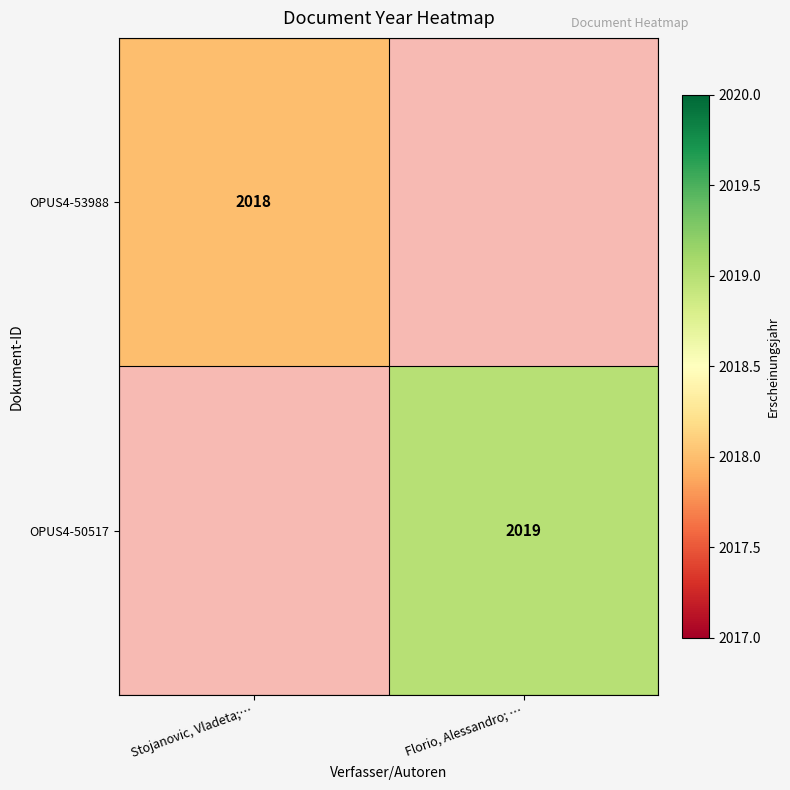

Is it true that OPUS4-53988 equals 2968 at Stojanovic, Vladeta;…?

False